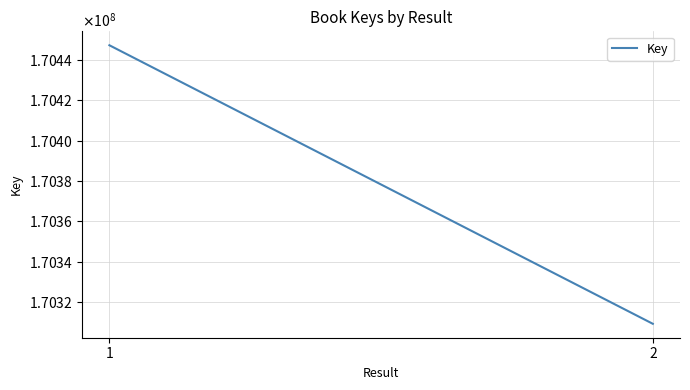

What is the sum of all values?

340756582